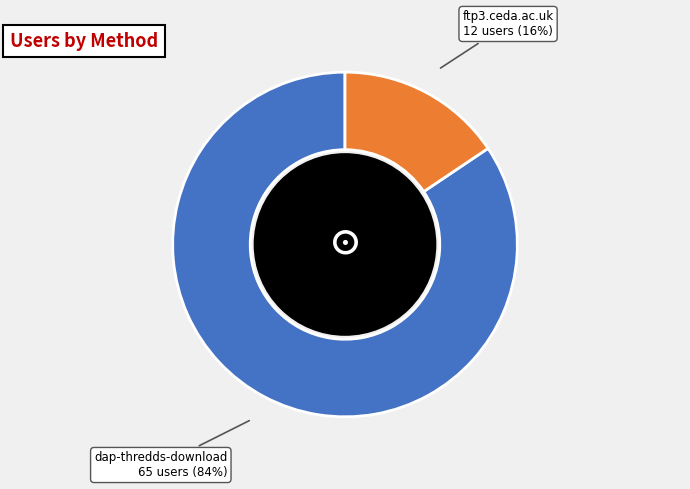

Does ftp3.ceda.ac.uk represent more than half of the total?

No